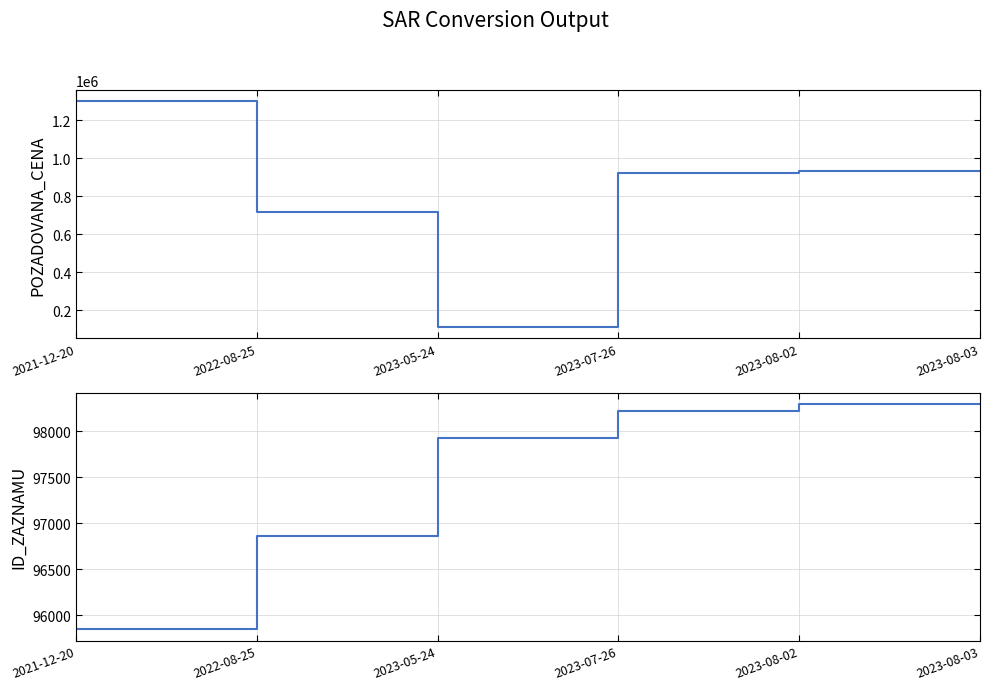

Which series has the widest spread of values?

POZADOVANA_CENA